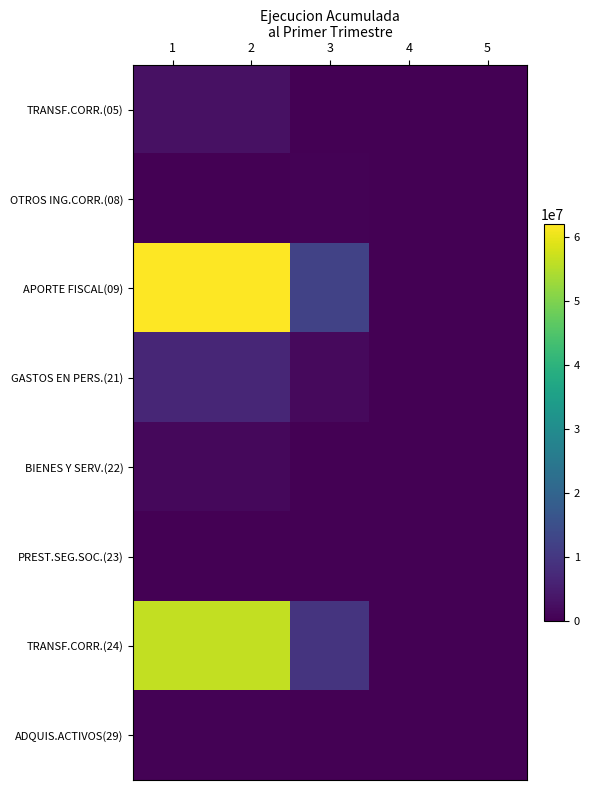

Count the number of data series in this chart.

8